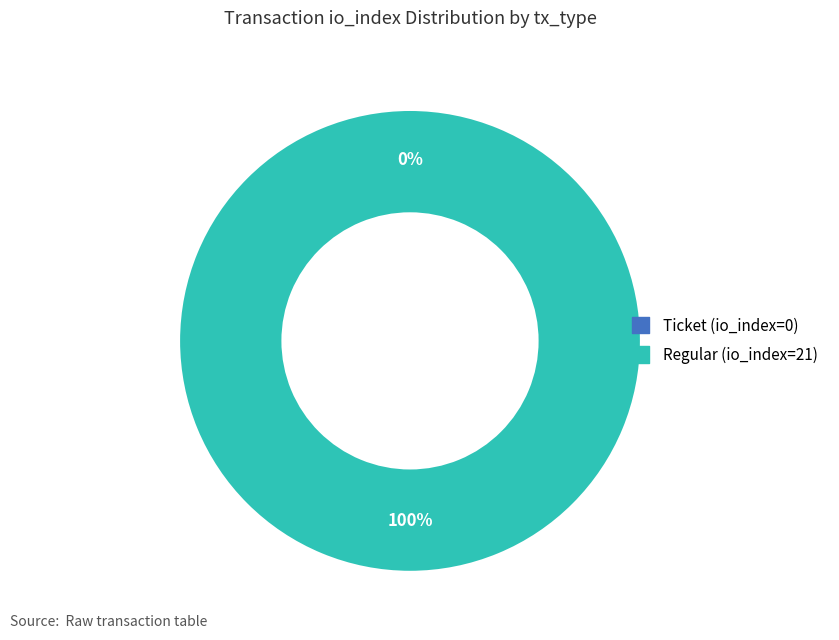

How many slices are in this pie chart?

2